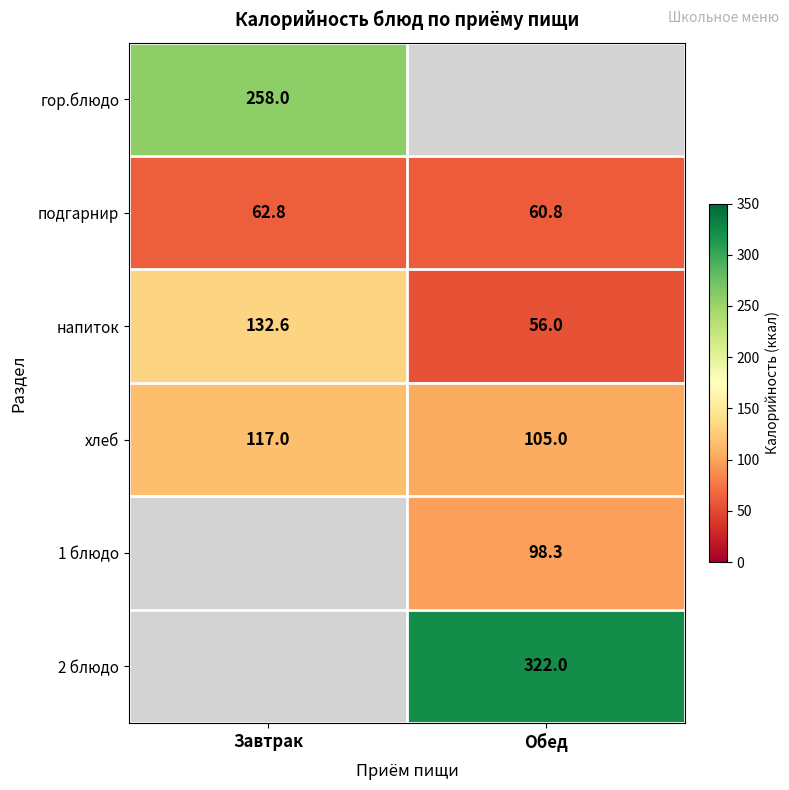

What is the maximum value shown in the chart?

322.0